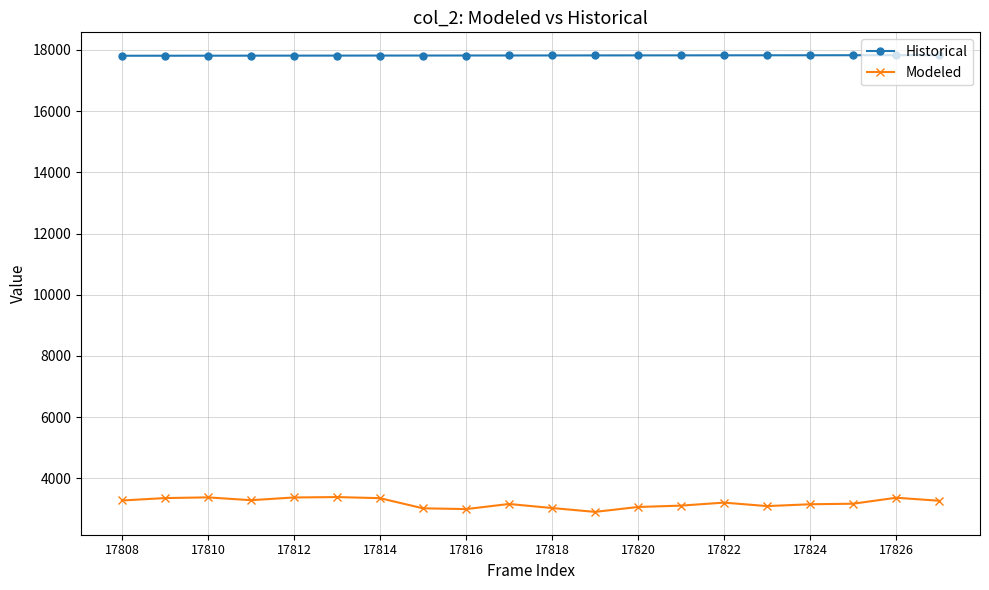

True or false: Modeled has more than 2 interior local peaks.

True